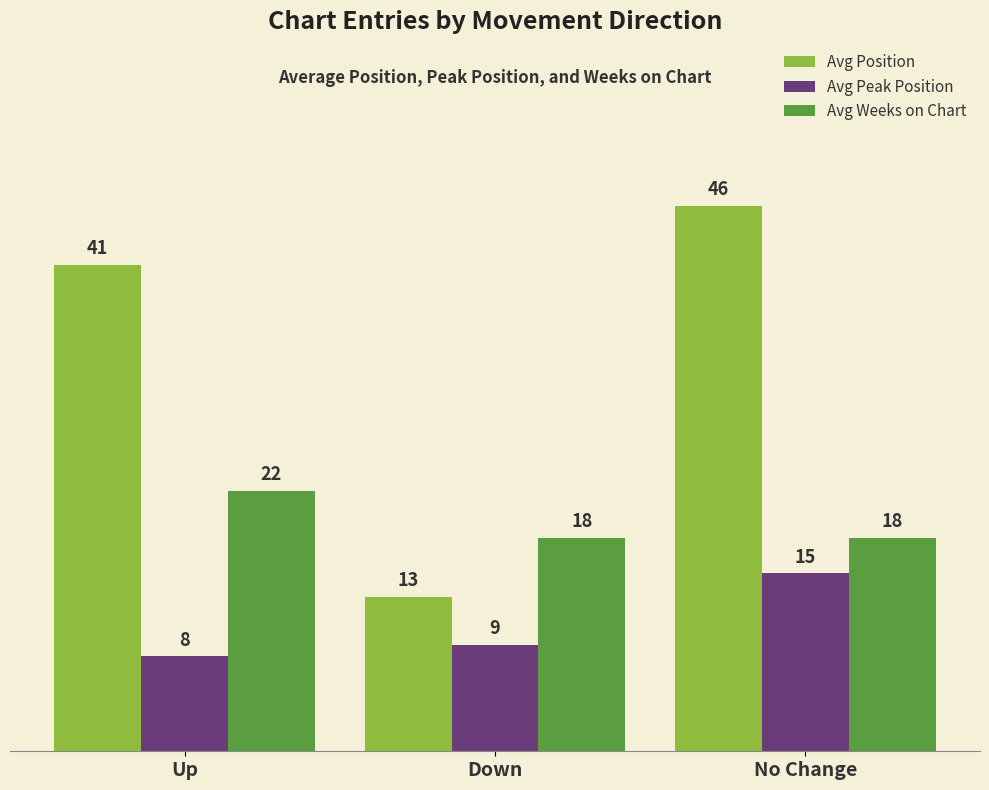

What is the spread (max minus min) of values at Down?

9